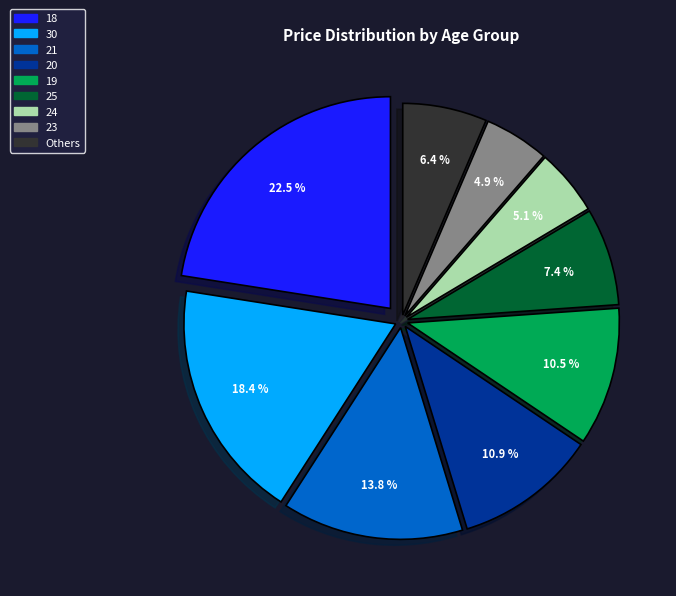

Is there a majority slice in this chart?

No